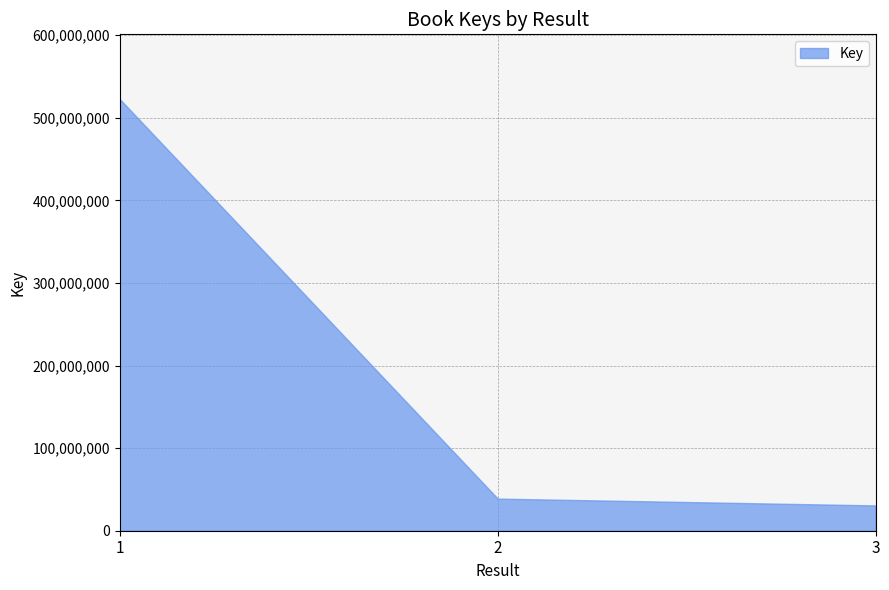

What is the minimum value shown in the chart?

30639715